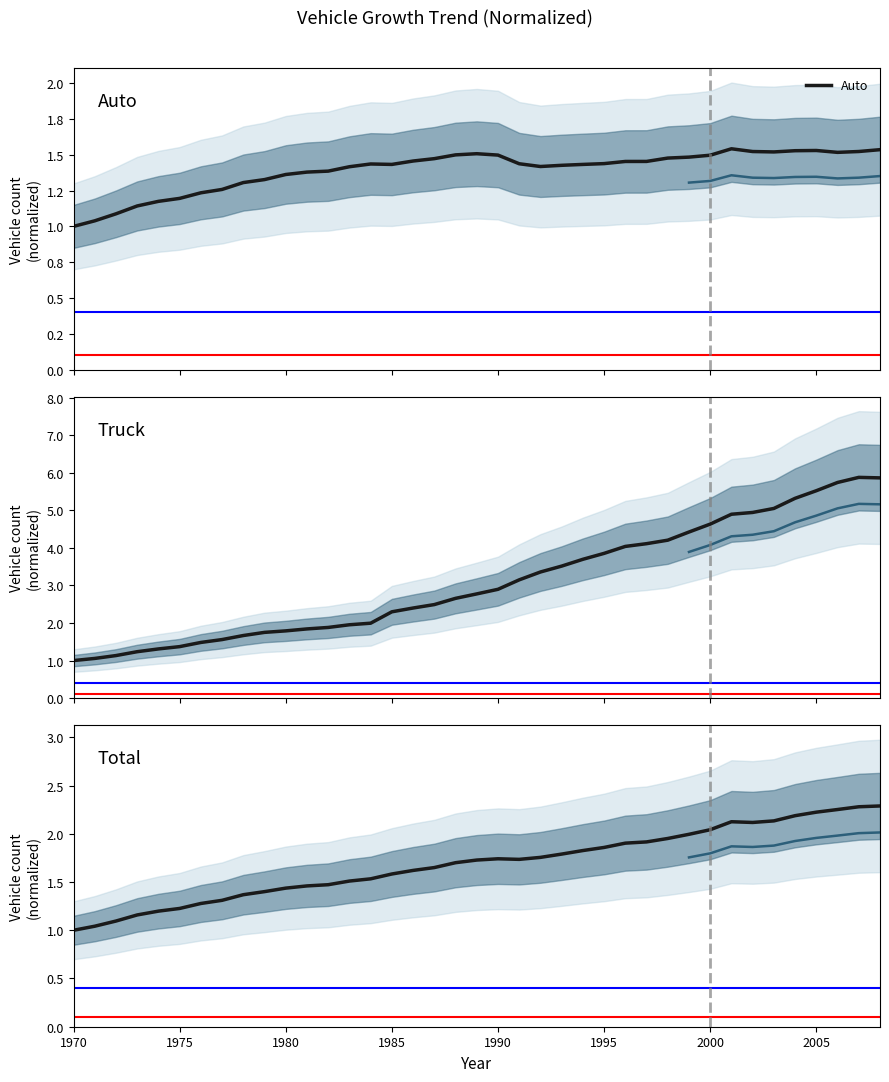

Between 1972 and 1979, which is larger?

1979